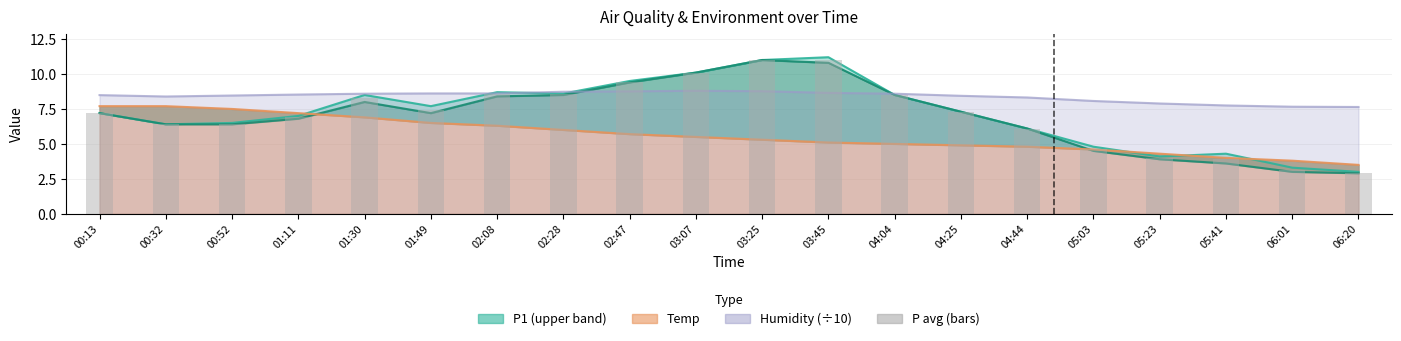

What is the greatest value displayed?

11.0